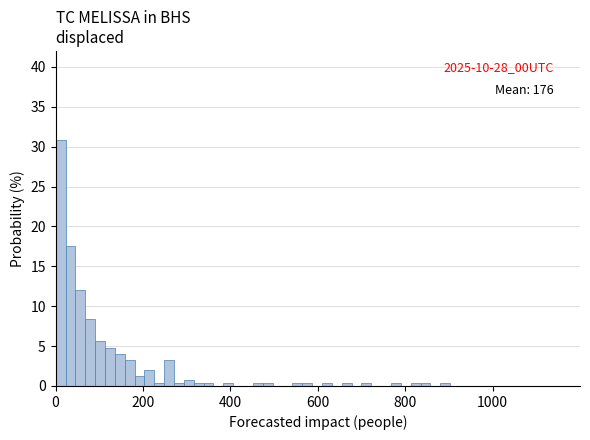

Around what value on the x-axis is the tallest bar? Give the approximate position of its centre, as read against the axis.

20